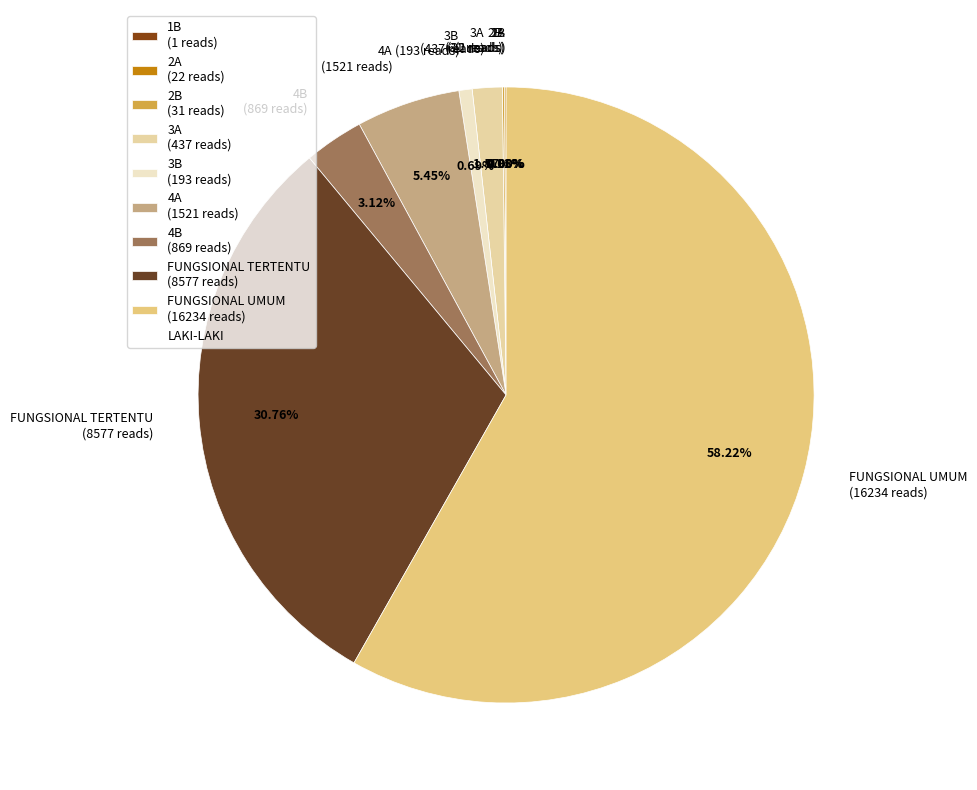

The 3A slice represents 2% of the pie. True or false?

True